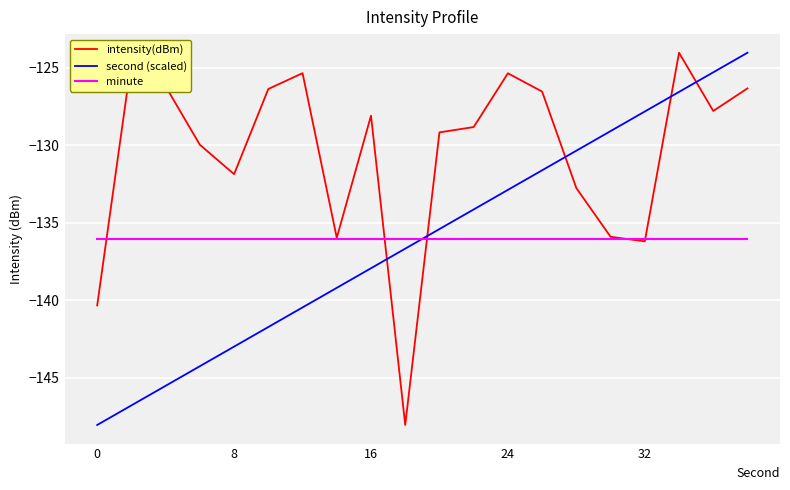

Which series has the largest total across all categories?

intensity(dBm)